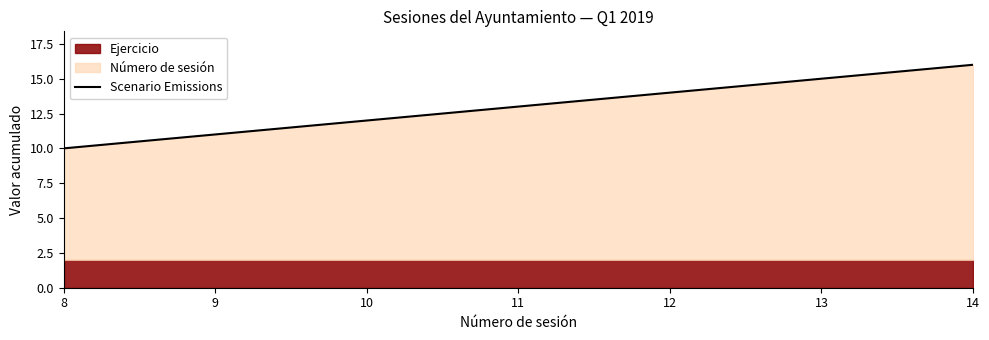

What is the value of the 4th point from the left?

13